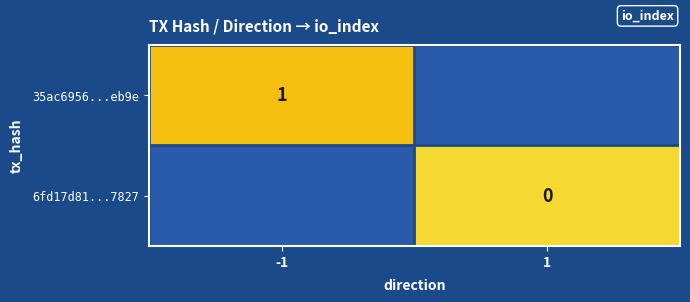

The value of 35ac6956...eb9e at -1 is 0. True or false?

False